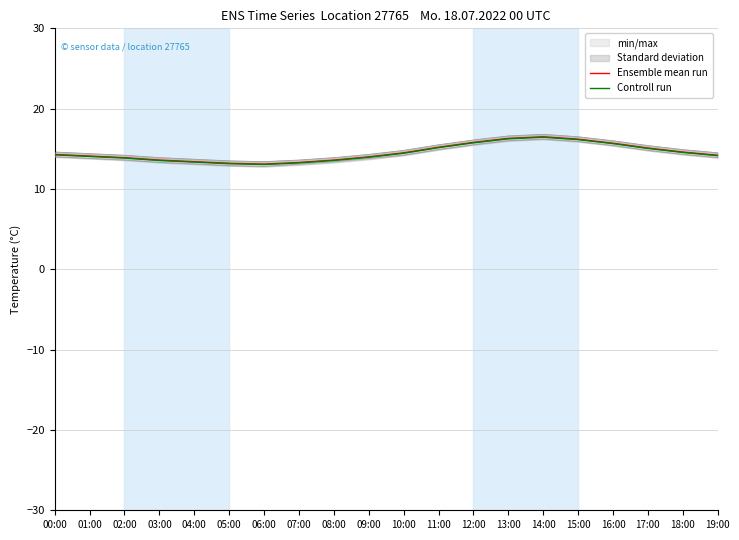

True or false: Ensemble mean run has a value of 20.8 at 08:00.

False